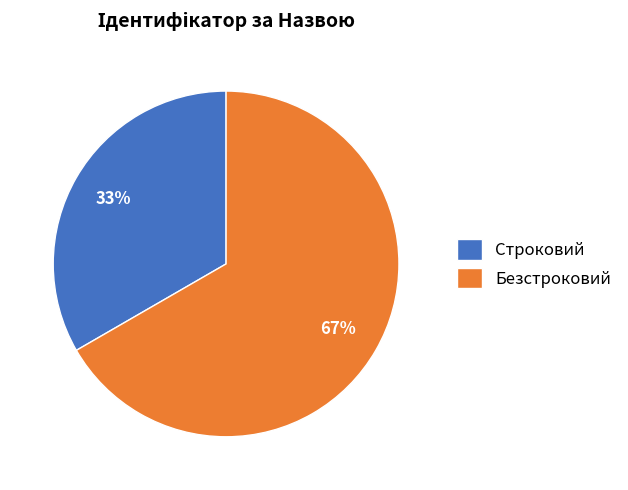

To the nearest percent, what is the combined percentage of Безстроковий and Строковий?

100%